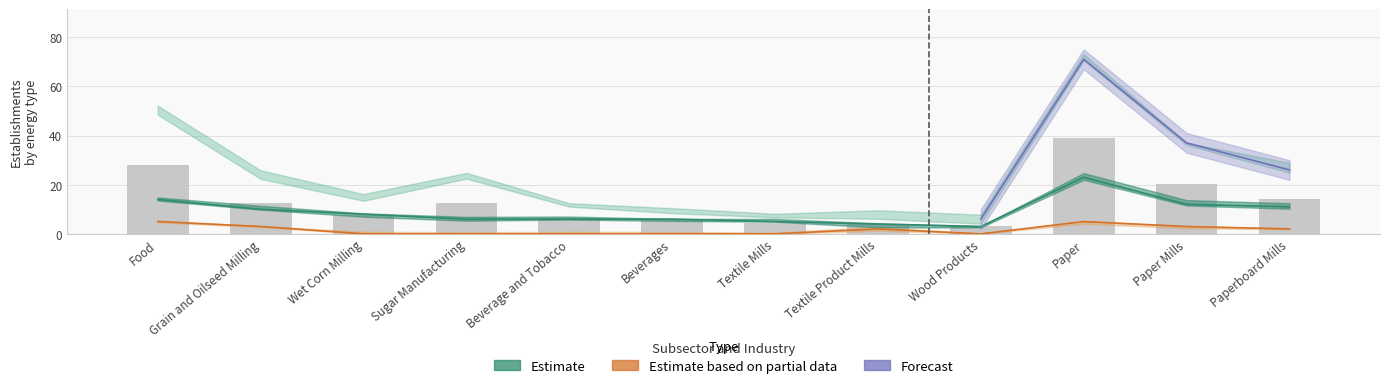

Reading left to right, transcribe all the data shown in this chart.

Total Consumed: 28.1	12.7	7.7	12.7	6.6	5.5	4.4	3.9	3.3	39.1	20.4	14.3
Natural Gas: 14.0	10.0	8.0	6.0	6.0	6.0	5.0	4.0	3.0	23.0	12.0	11.0
Distillate Fuel Oil: 5.0	3.0	0.0	0.0	0.0	0.0	0.0	2.0	0.0	5.0	3.0	2.0